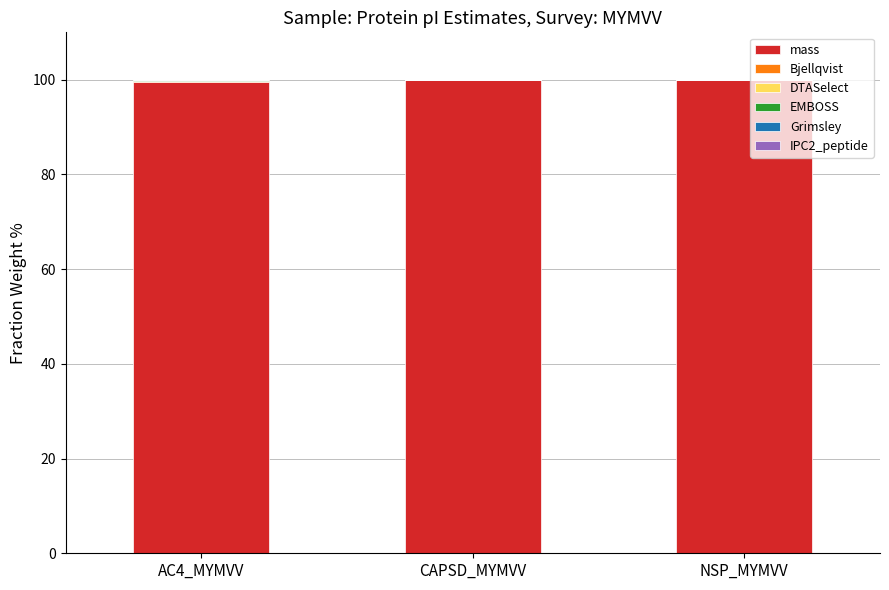

What position from the left is NSP_MYMVV?

3